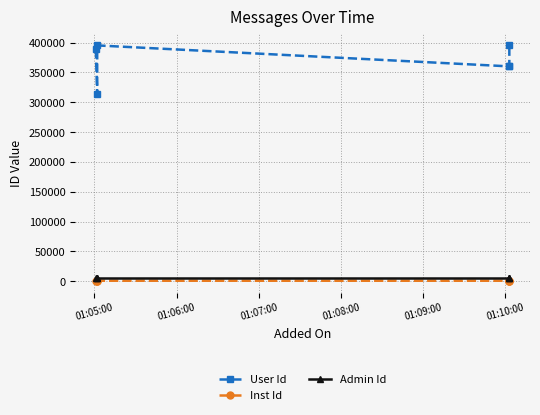

What is the total value across all series at 01:08:00?

366296